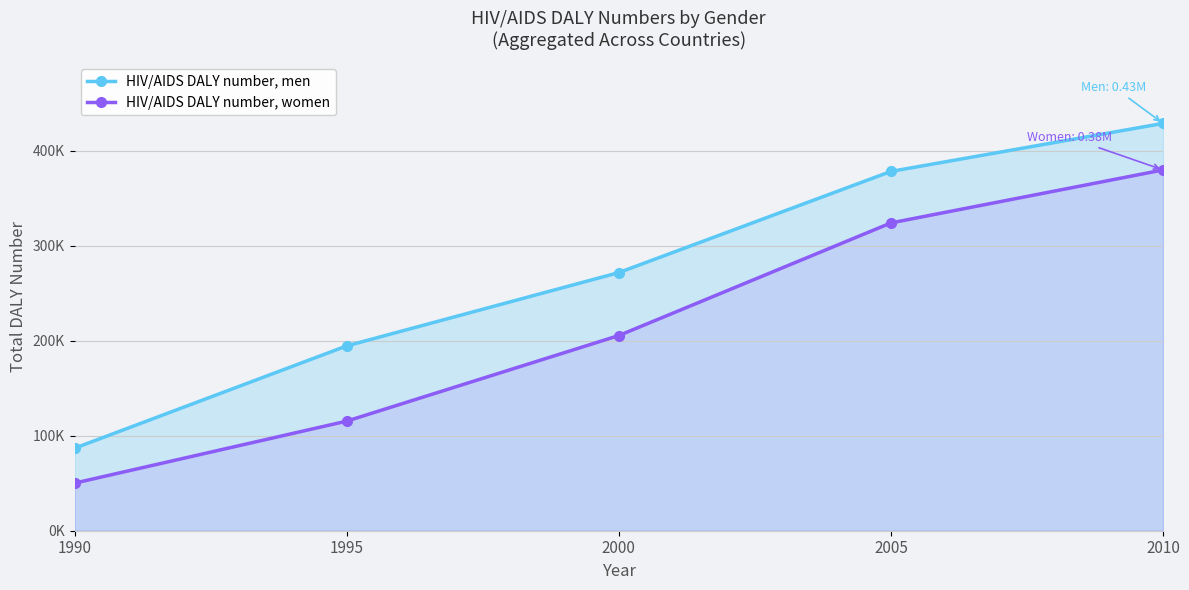

What are all the series names shown in the legend?

HIV/AIDS DALY number, men, HIV/AIDS DALY number, women